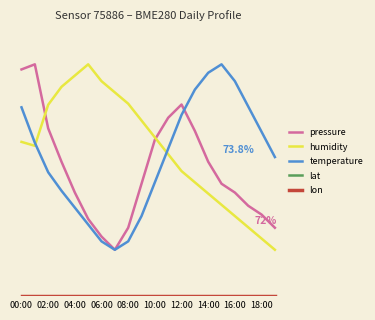

Is this an area chart (filled region under the line)?

No